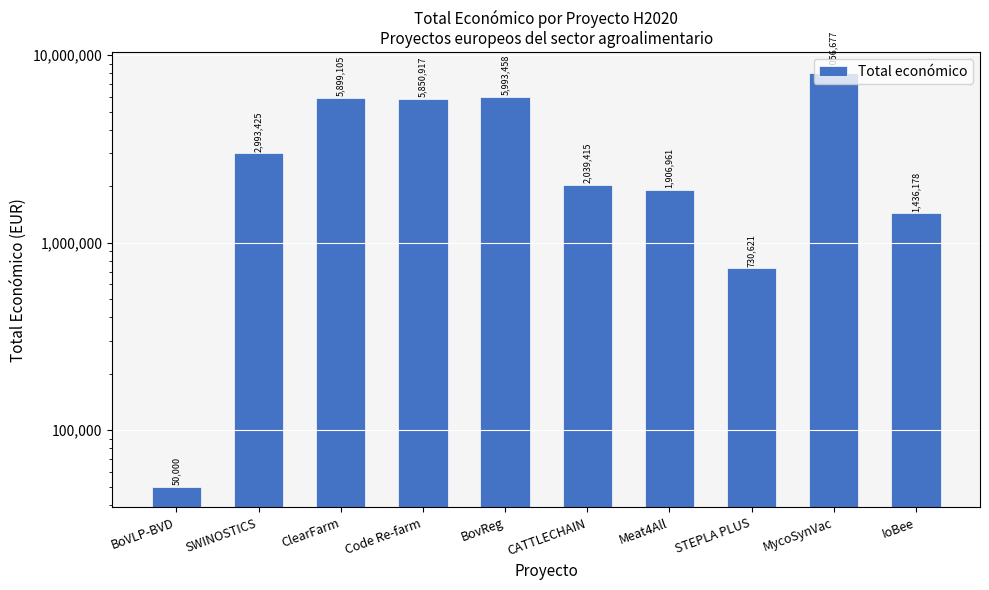

How many values are below 2993425?

5